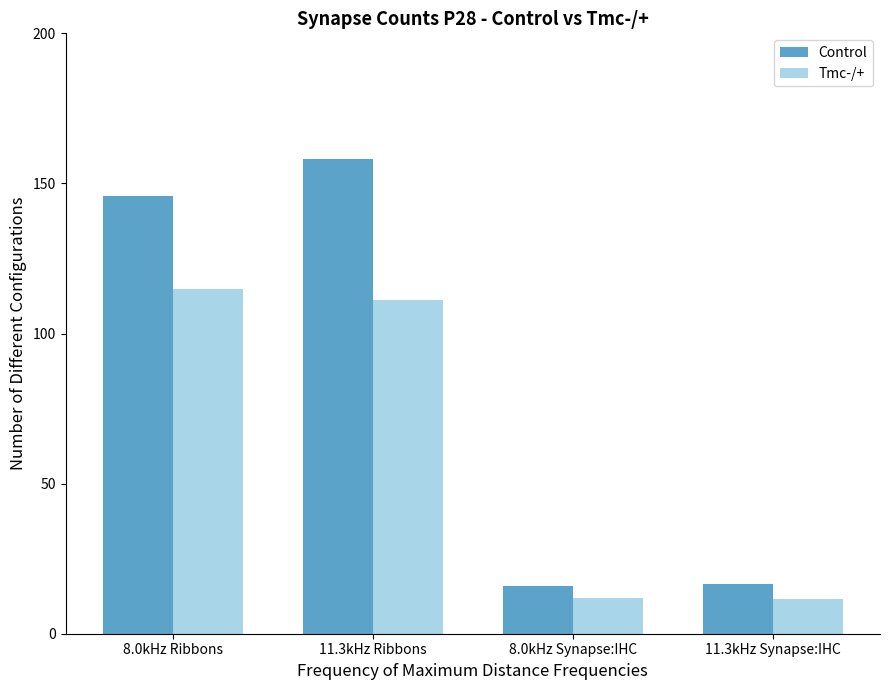

Which series has the largest total across all categories?

Control